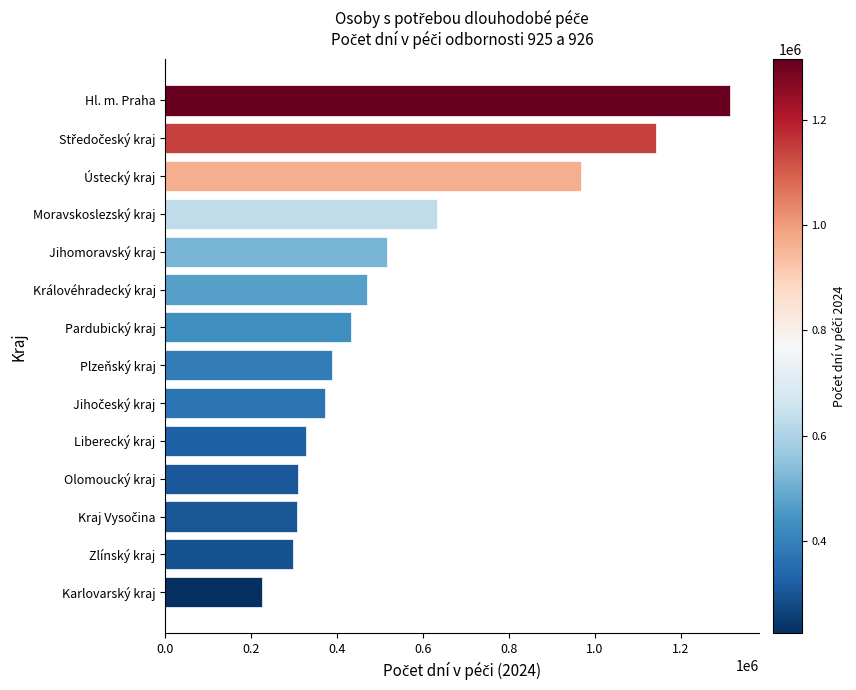

What is the ratio of the value at Liberecký kraj to the value at Pardubický kraj?

0.8